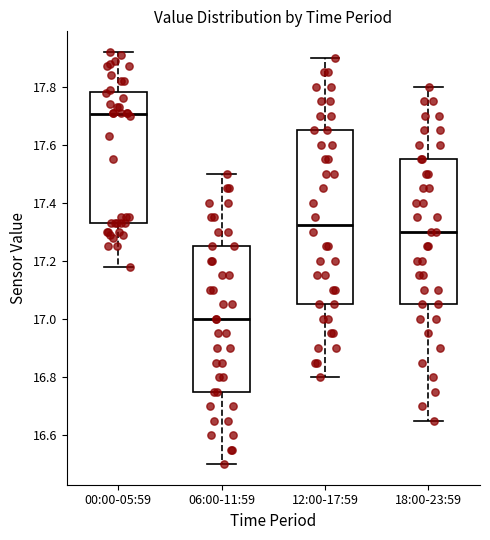

Where is the upper edge of the box for 12:00-17:59 on the y-axis? The values are not printed on the chart, so give them approximately, as read against the axis.

17.66